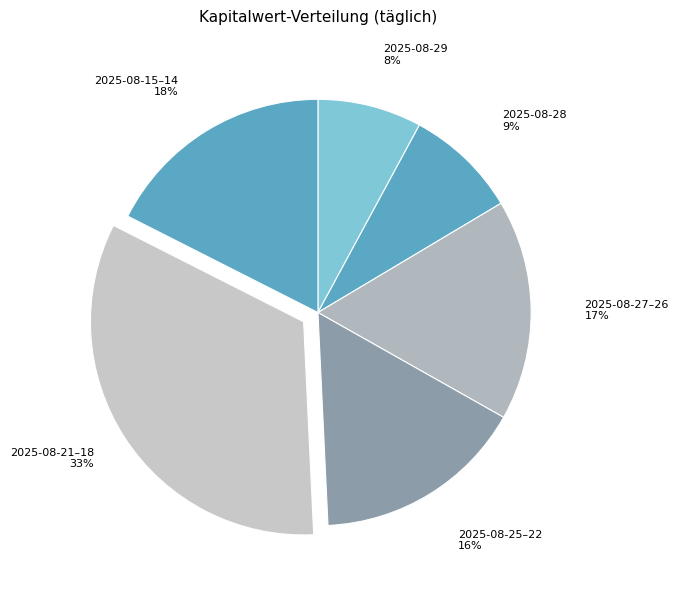

Is the sum of 2025-08-29 and 2025-08-15–14 greater than half?

No